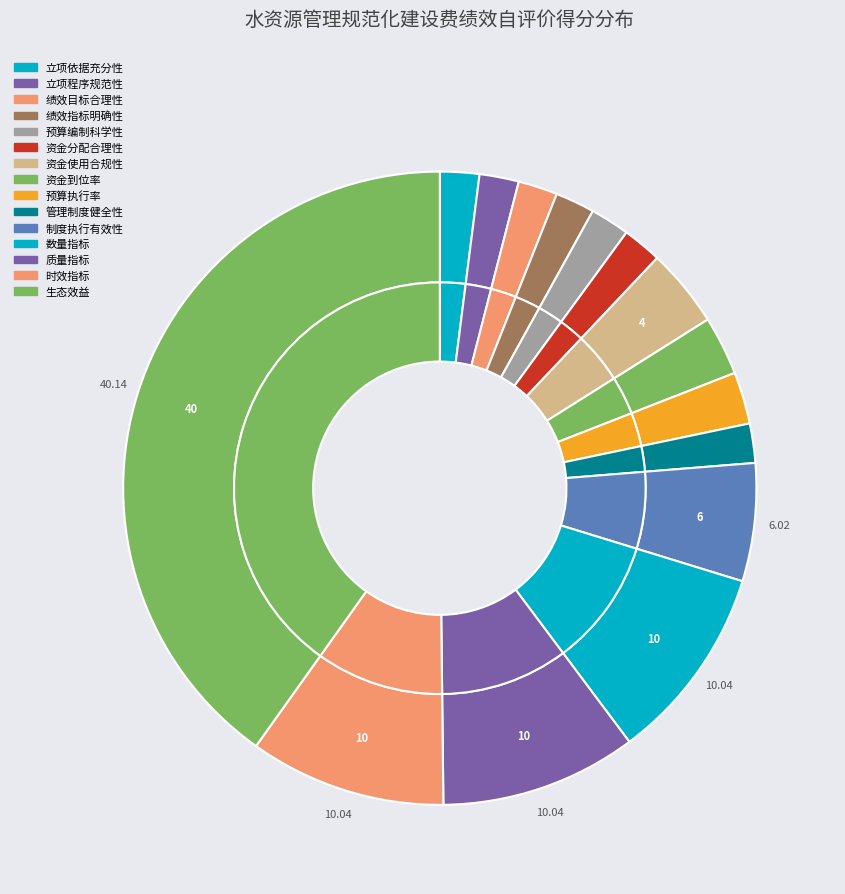

Rank the categories by value from lowest to highest.

立项依据充分性, 立项程序规范性, 绩效目标合理性, 绩效指标明确性, 预算编制科学性, 资金分配合理性, 管理制度健全性, 预算执行率, 资金到位率, 资金使用合规性, 制度执行有效性, 数量指标, 质量指标, 时效指标, 生态效益